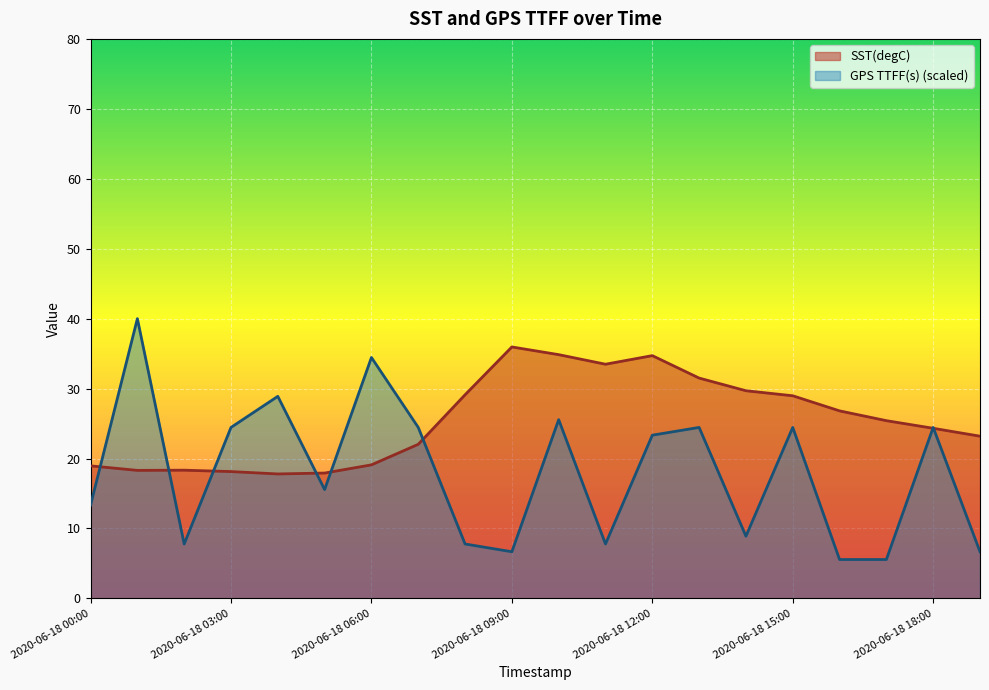

Which series has the largest total across all categories?

SST(degC)